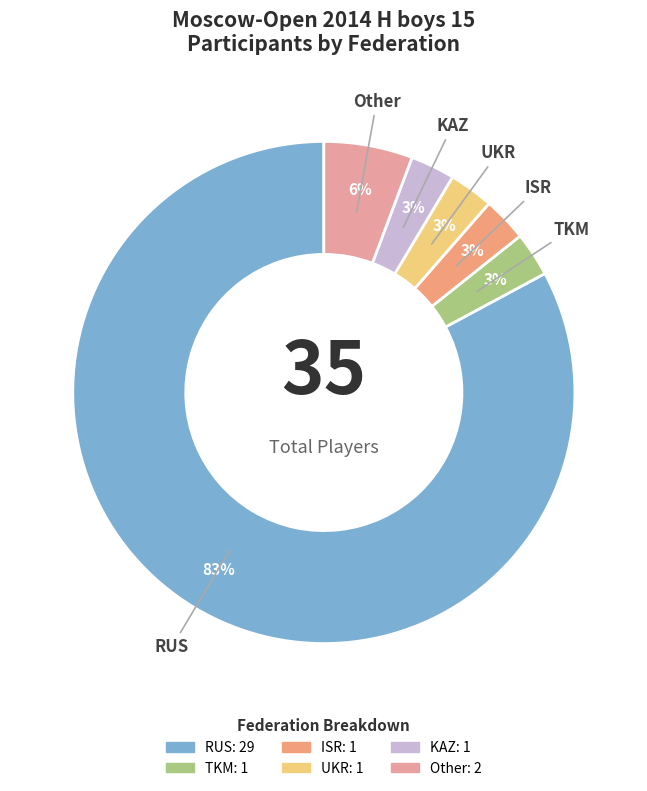

Between RUS and KAZ, which is larger?

RUS